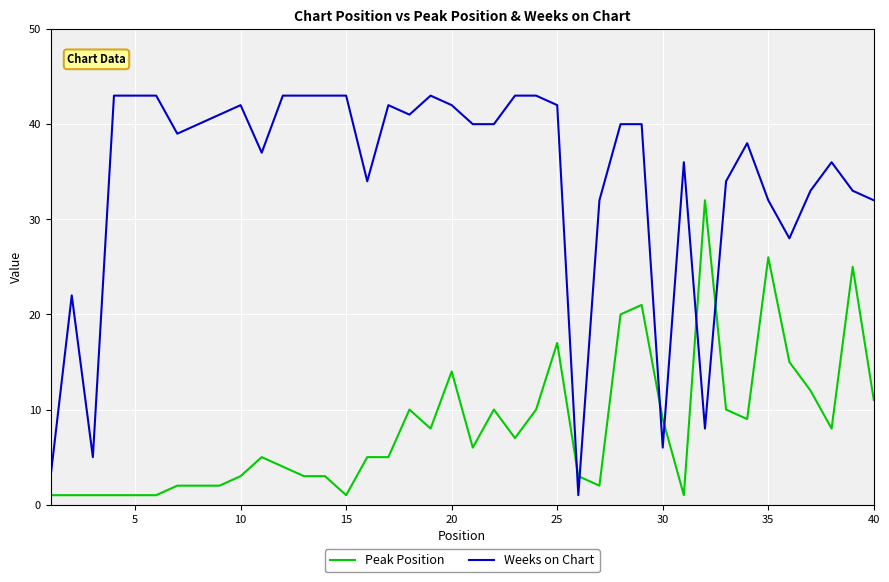

Rank the series by their maximum value, from lowest to highest.

Peak Position, Weeks on Chart